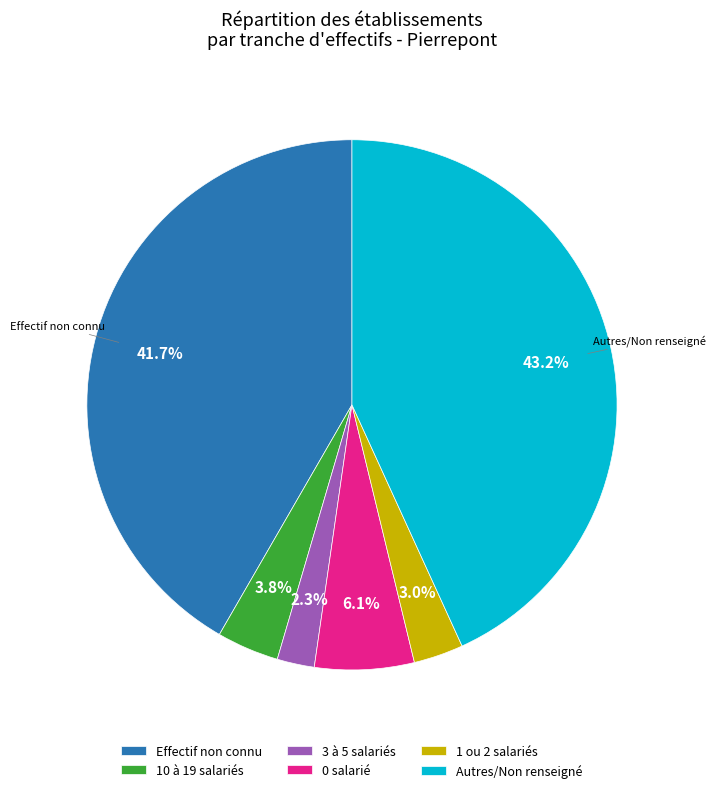

Is there a majority slice in this chart?

No